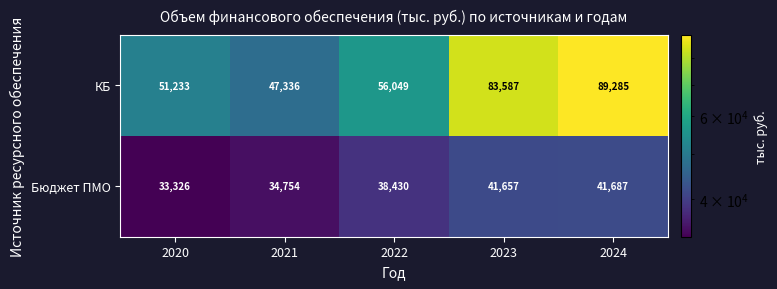

What is the minimum value shown in the chart?

33326